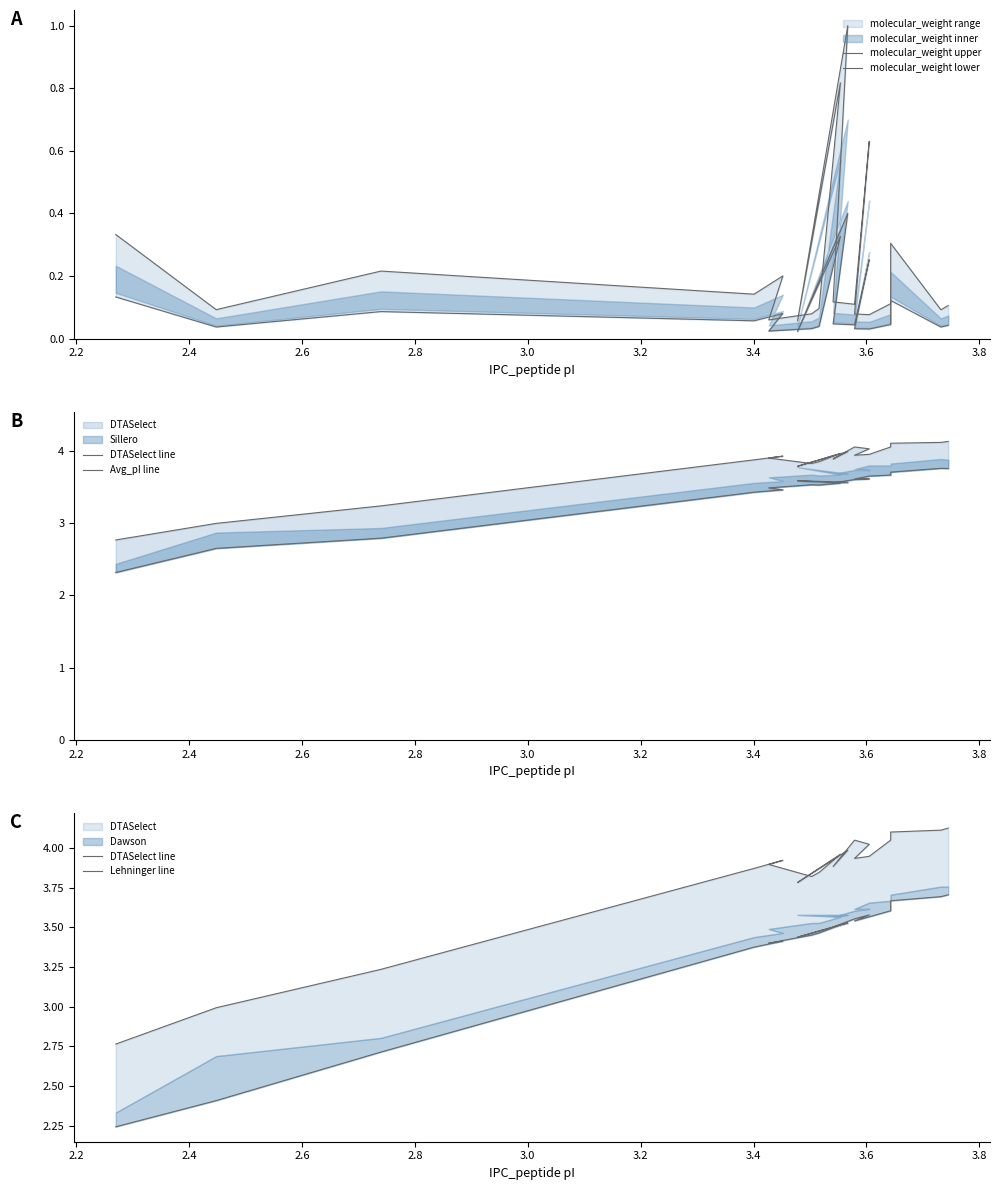

Between 2.4 and 2.2, which is larger?

2.4